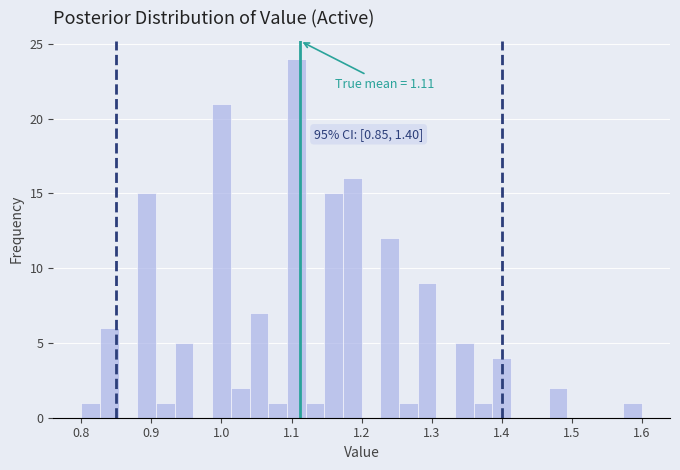

Around what value on the x-axis is the tallest bar? Give the approximate position of its centre, as read against the axis.

1.11